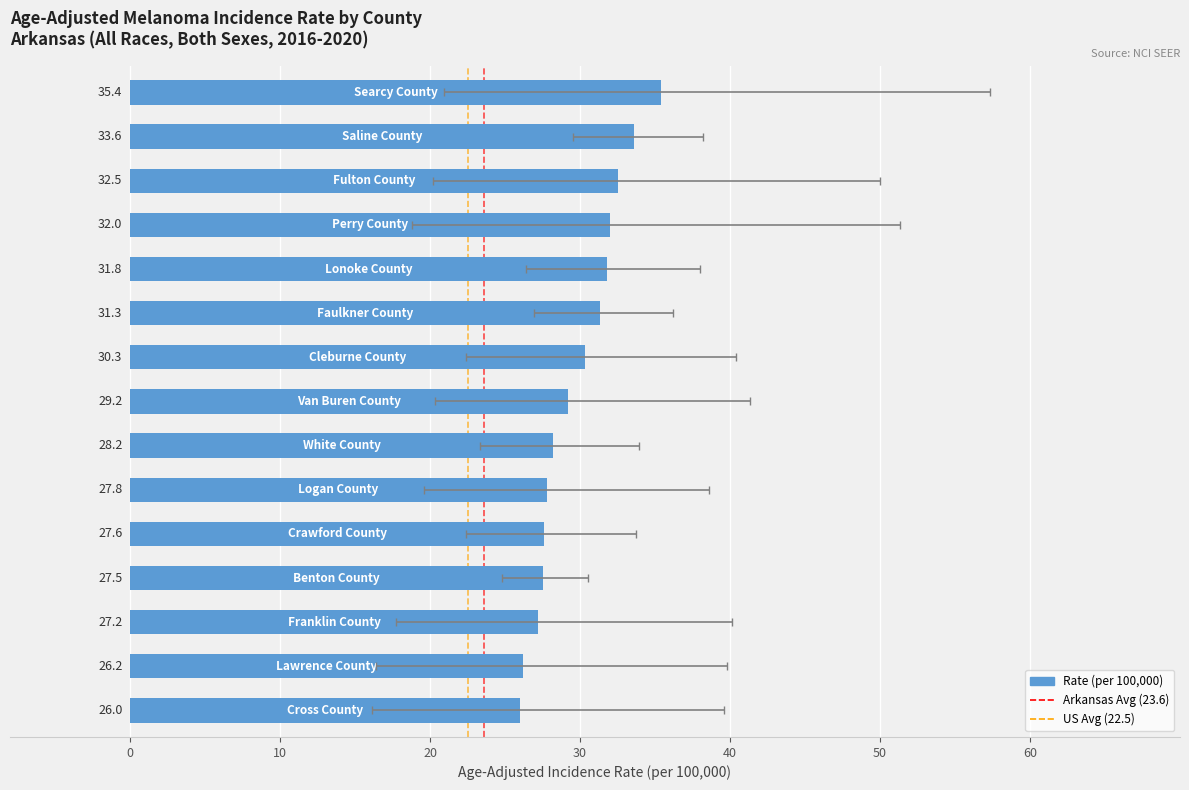

What position from the right is Cleburne County?

9